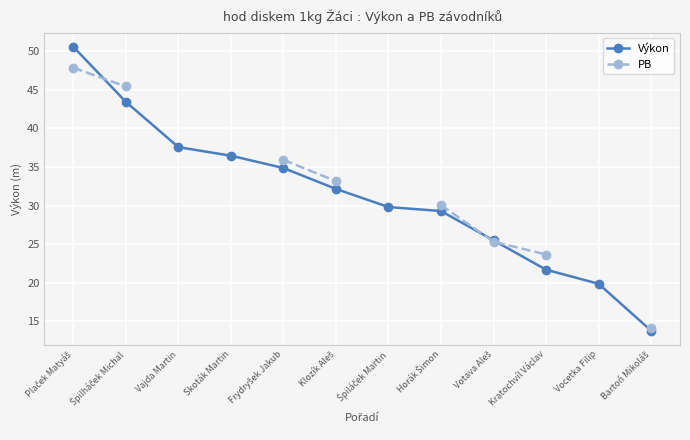

What are all the series names shown in the legend?

Výkon, PB